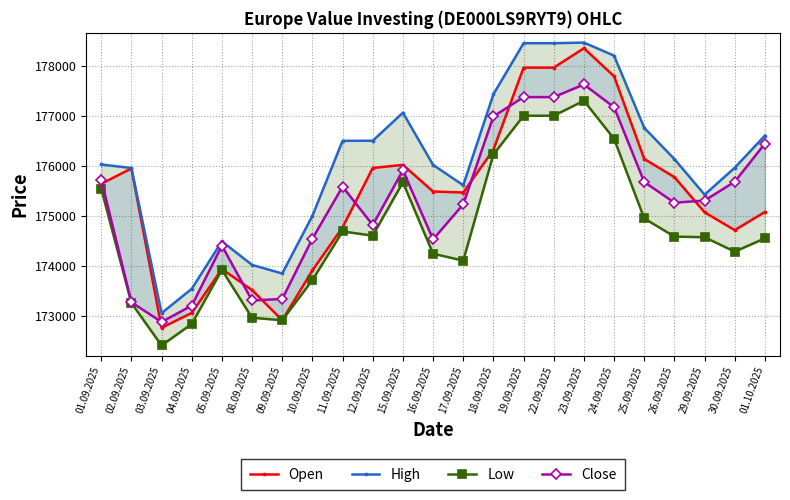

What is the value of the Close point at the 23rd from the left?

176444